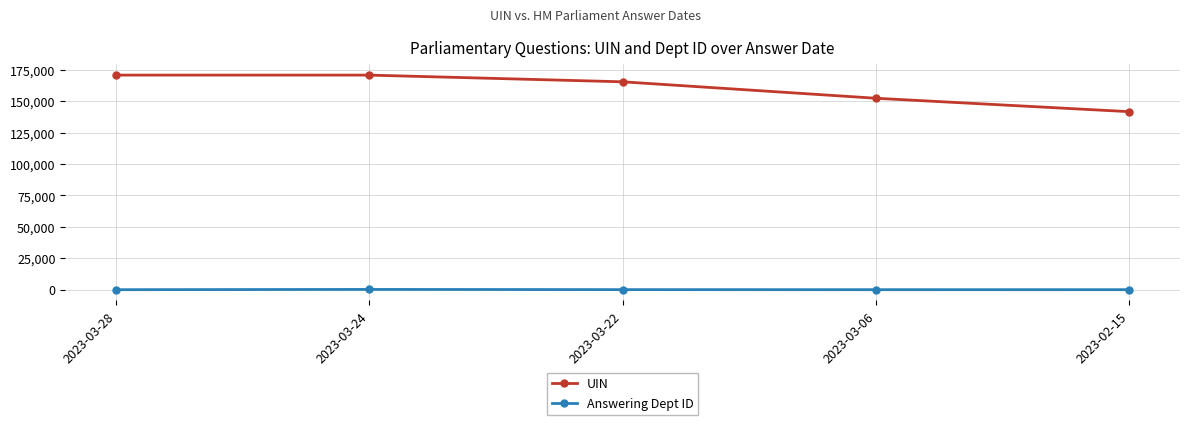

What is the average value of the Answering Dept ID series?

66